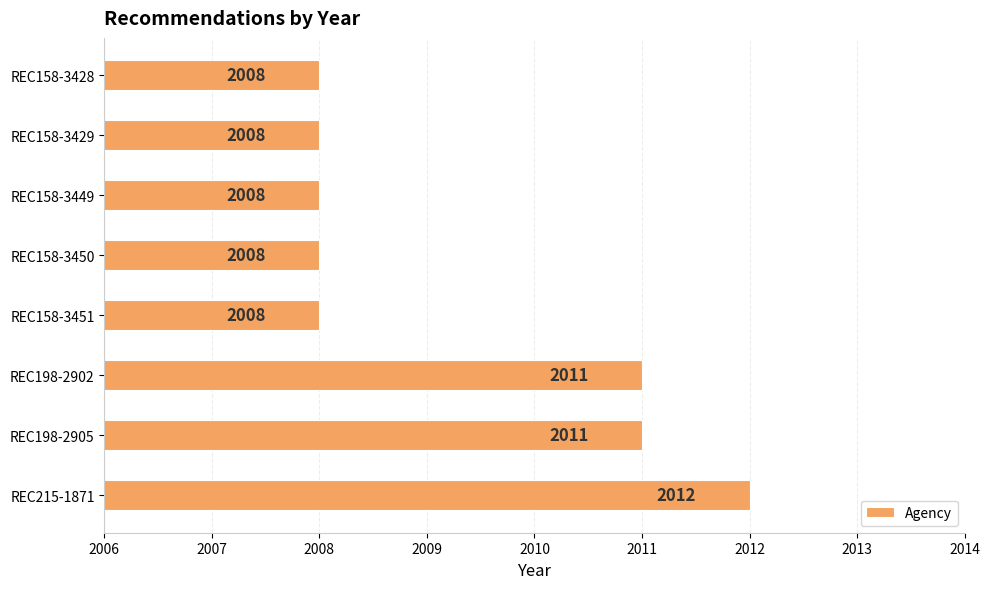

How many values are between 2008 and 2011?

7